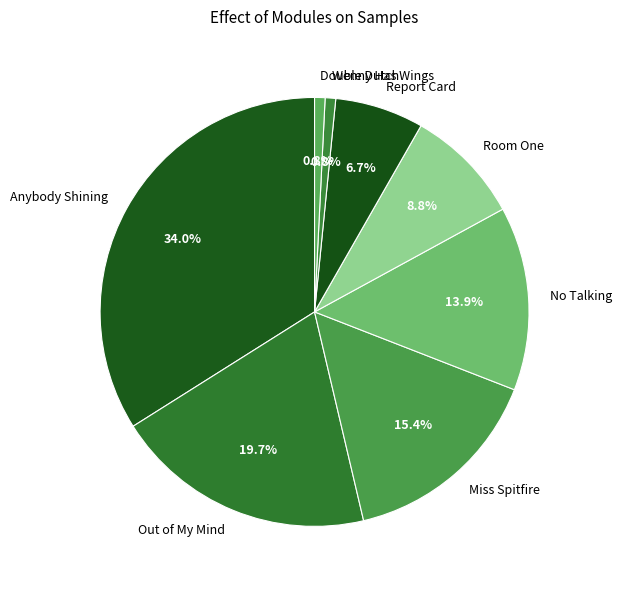

What percentage is the Wenny Has Wings slice, to the nearest percent?

1%